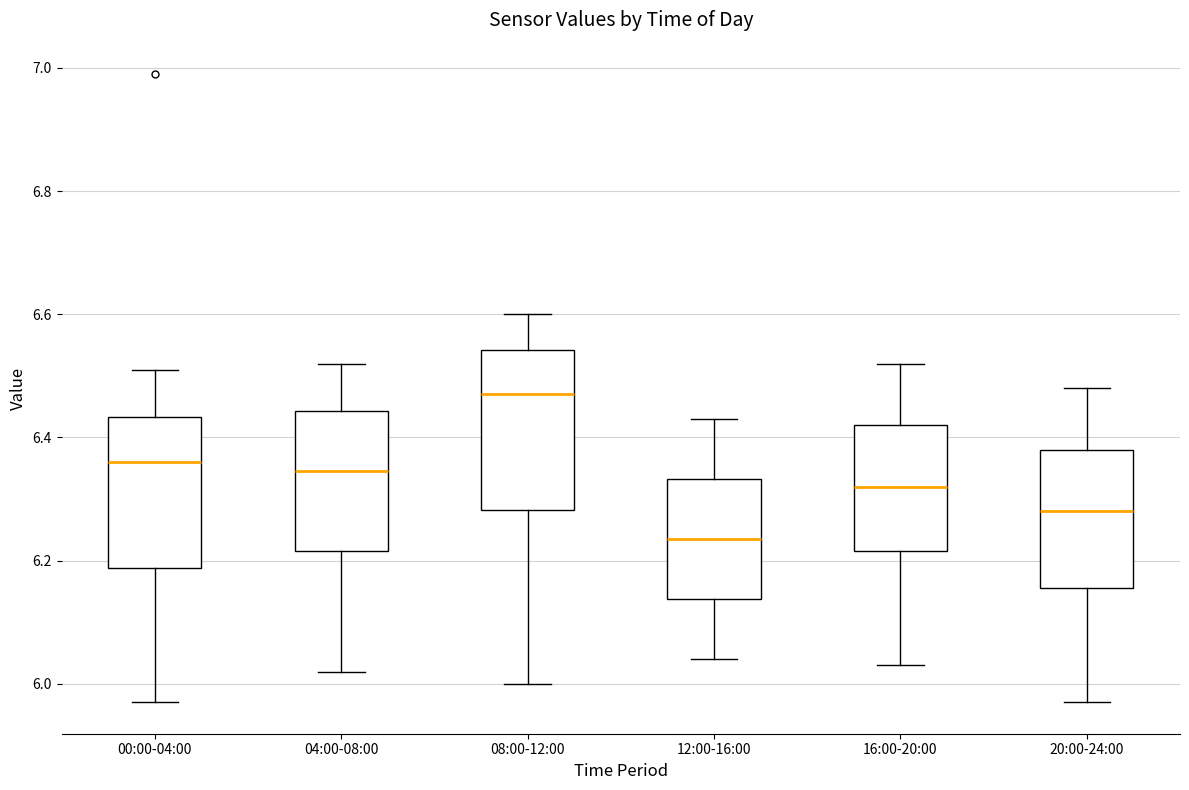

Reading left to right, transcribe this box plot: for each box, give where its median line is, the range the box spans, and where its two whiskers end, as read against the y-axis. The values are not printed on the chart, so give them approximately, as read against the axis.

00:00-04:00: median 6.36, box 6.18 to 6.44, whiskers 5.98 to 6.52
04:00-08:00: median 6.34, box 6.22 to 6.44, whiskers 6.02 to 6.52
08:00-12:00: median 6.48, box 6.28 to 6.54, whiskers 6.00 to 6.60
12:00-16:00: median 6.24, box 6.14 to 6.34, whiskers 6.04 to 6.44
16:00-20:00: median 6.32, box 6.22 to 6.42, whiskers 6.04 to 6.52
20:00-24:00: median 6.28, box 6.16 to 6.38, whiskers 5.98 to 6.48